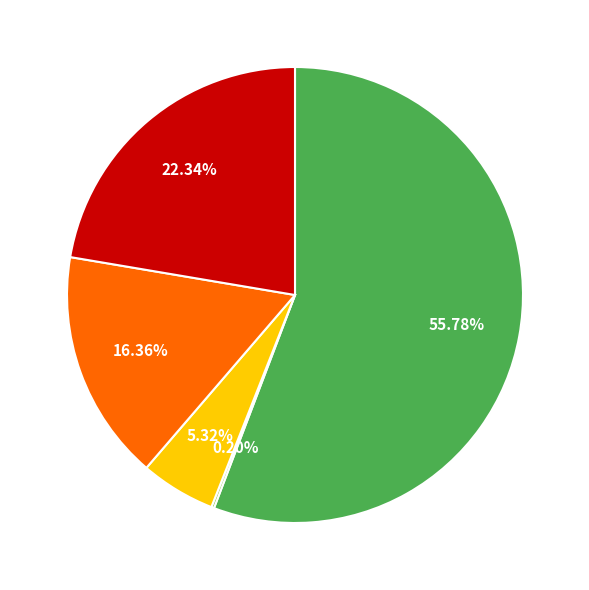

Is there a majority slice in this chart?

Yes